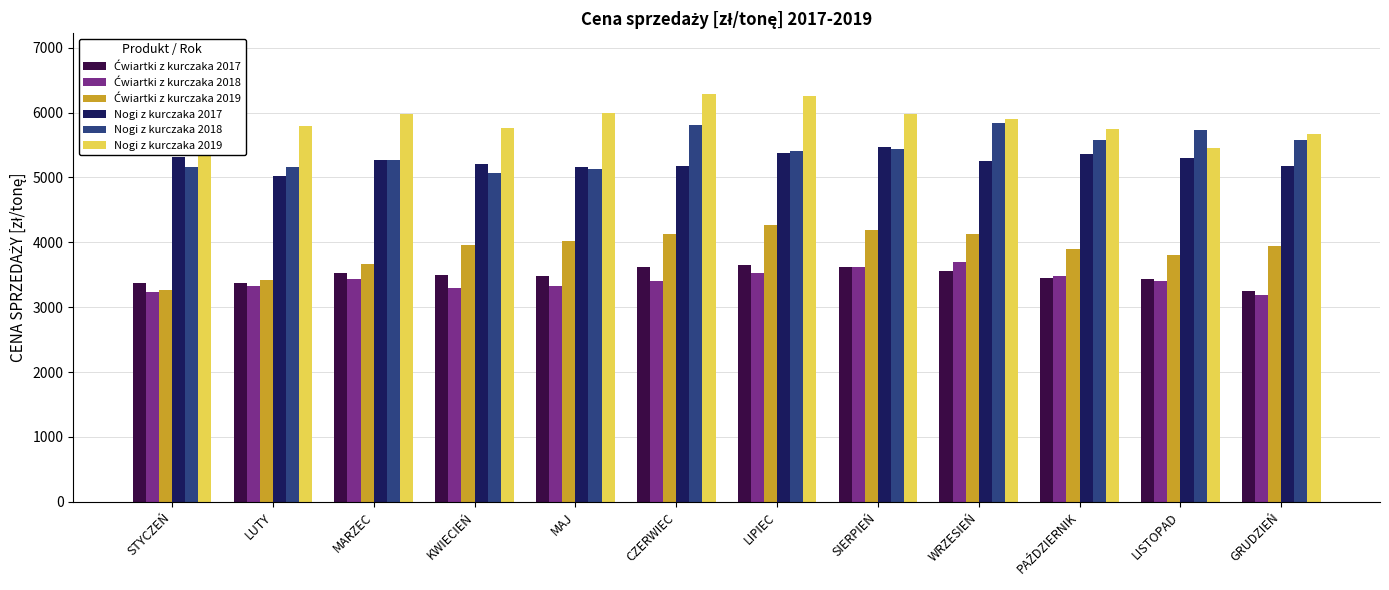

What is the label of the 4th bar from the left?

KWIECIEŃ